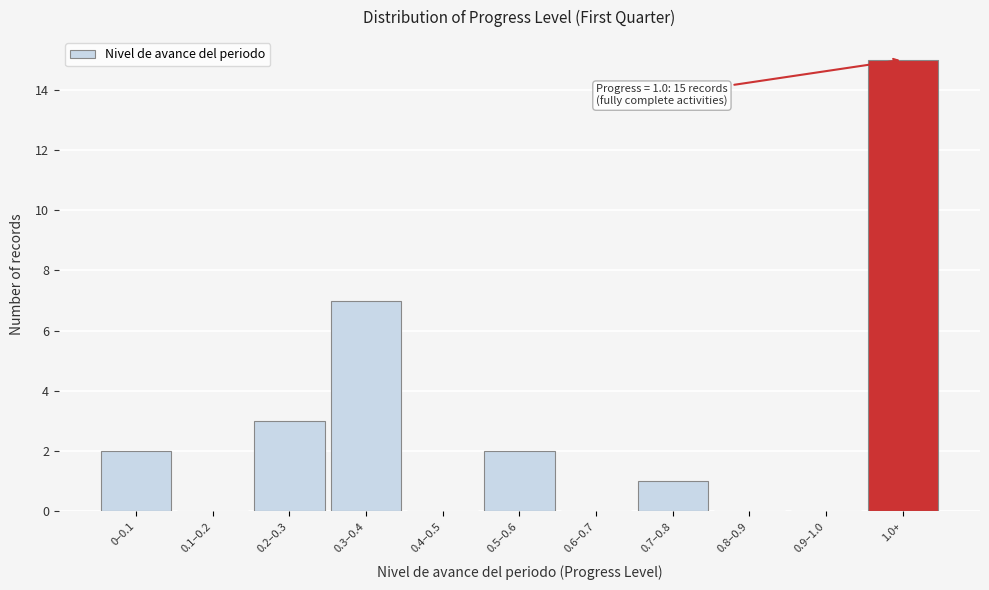

Reading left to right, extract all data points from this chart.

0–0.1=2	0.1–0.2=0	0.2–0.3=3	0.3–0.4=7	0.4–0.5=0	0.5–0.6=2	0.6–0.7=0	0.7–0.8=1	0.8–0.9=0	0.9–1.0=0	1.0+=15